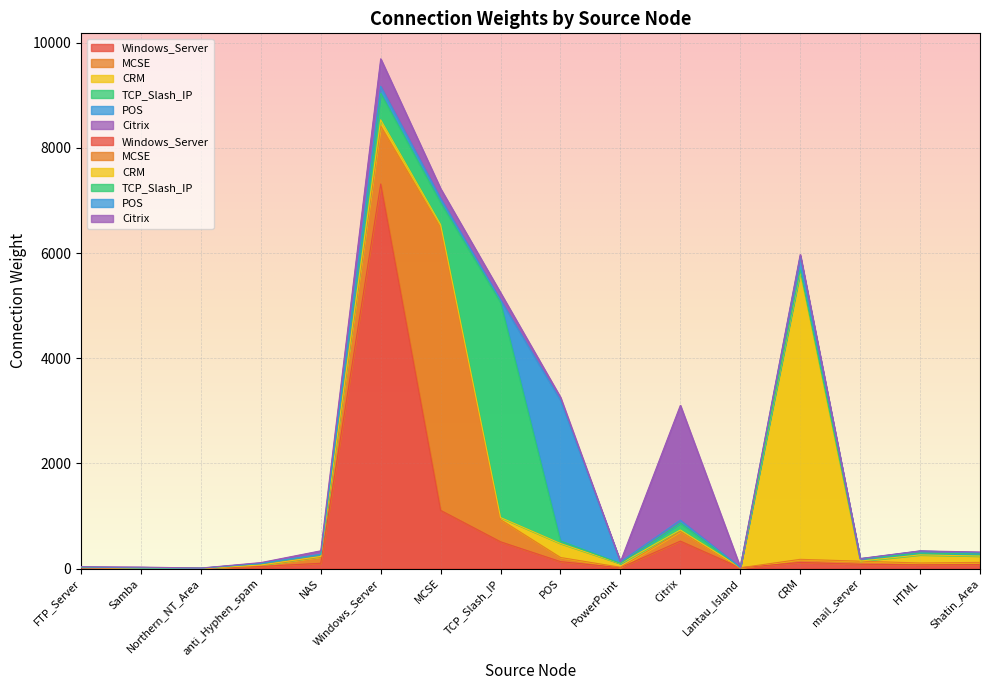

What is the label of the 8th point from the left?

TCP_Slash_IP